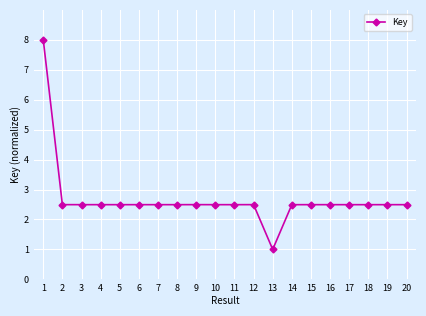

What is the value of the 6th point from the left?

2.5